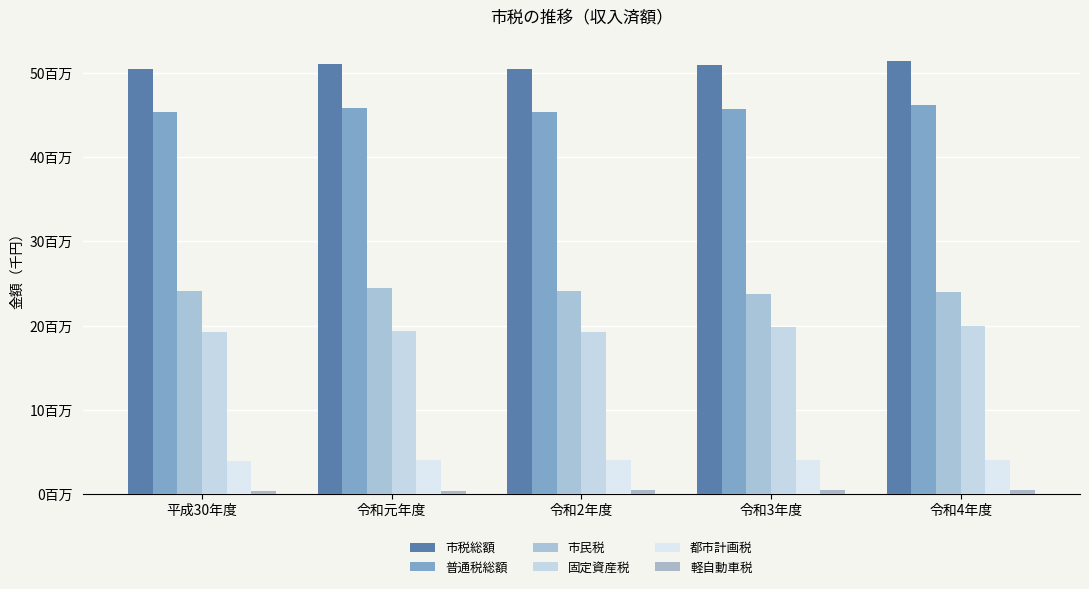

At which label is 市税総額 closest to 50914094?

令和3年度